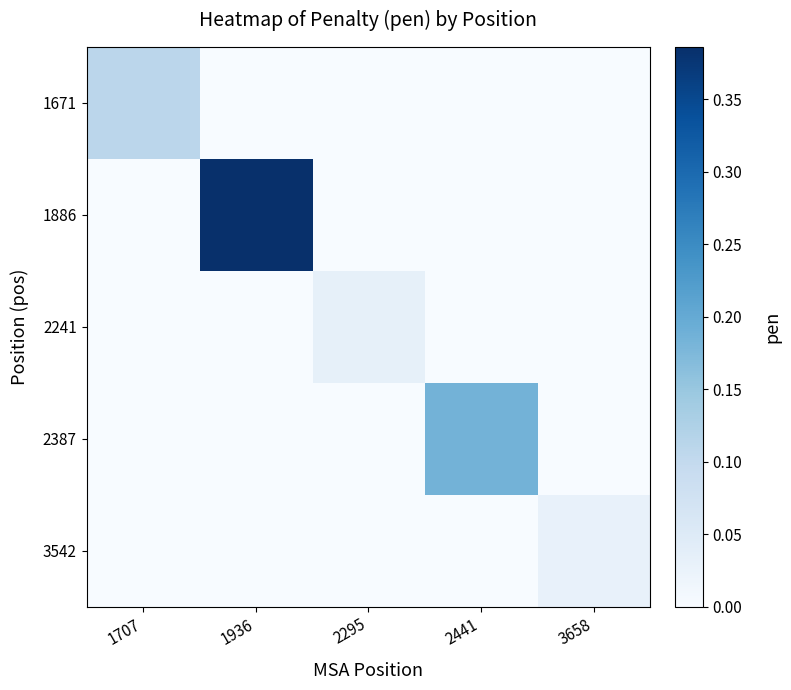

Which series changed the most between 1936 and 2441?

1886